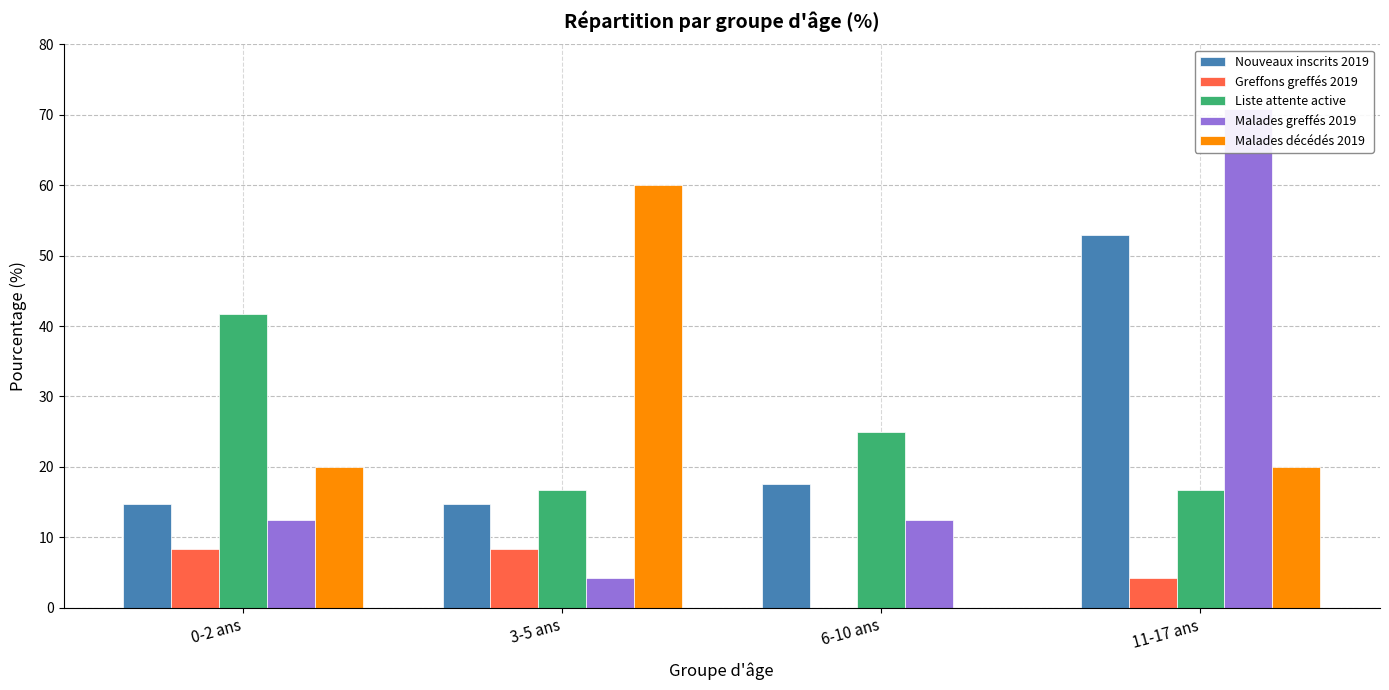

Read the Nouveaux inscrits 2019 value at 6-10 ans.

17.6